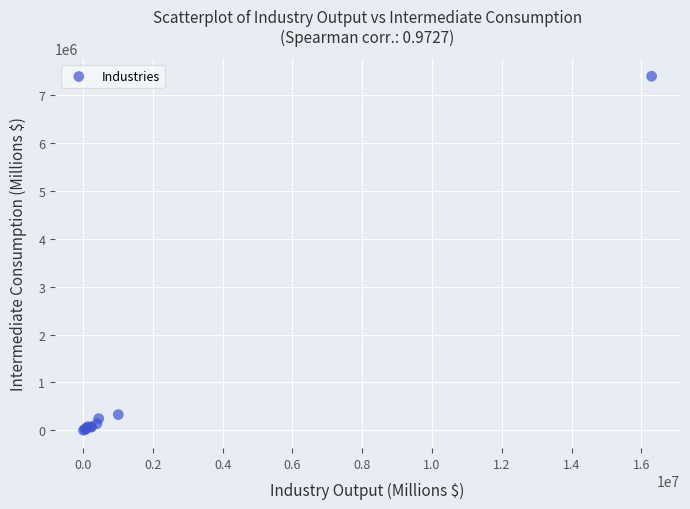

What Y value in the scatter plot is closest to 3694952?

330024